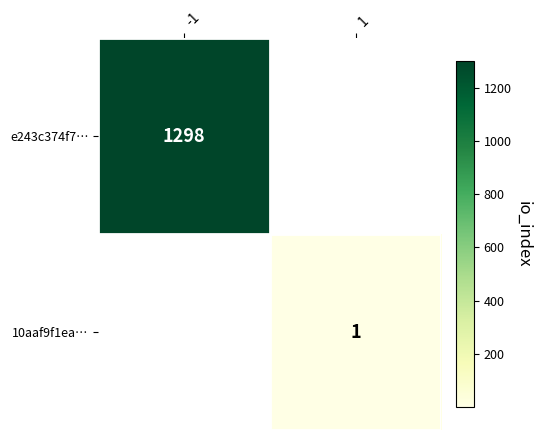

Is it true that e243c374f7… equals 1298.0 at -1?

True